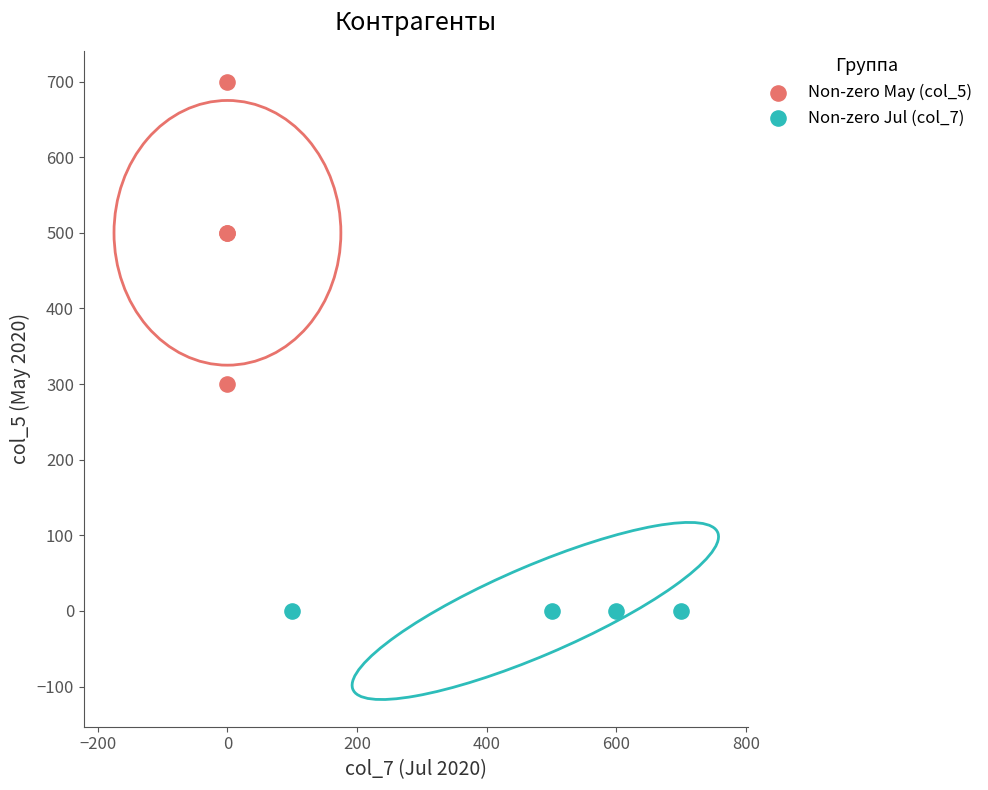

Which series reaches the maximum Y coordinate?

Non-zero May (col_5)